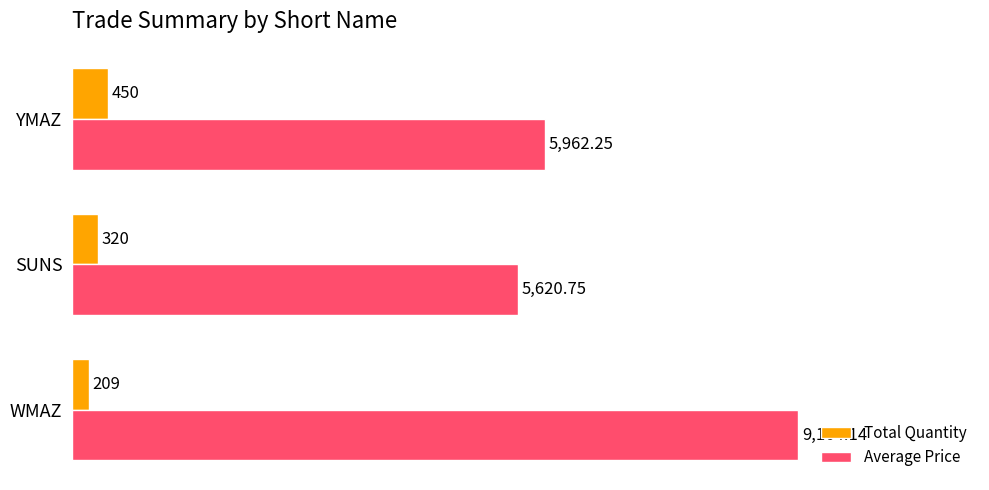

Which category has the highest value in the Average Price series?

WMAZ